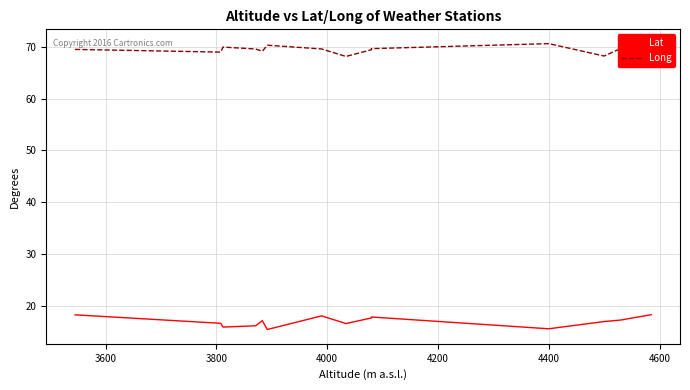

How many categories are shown in the chart?

14